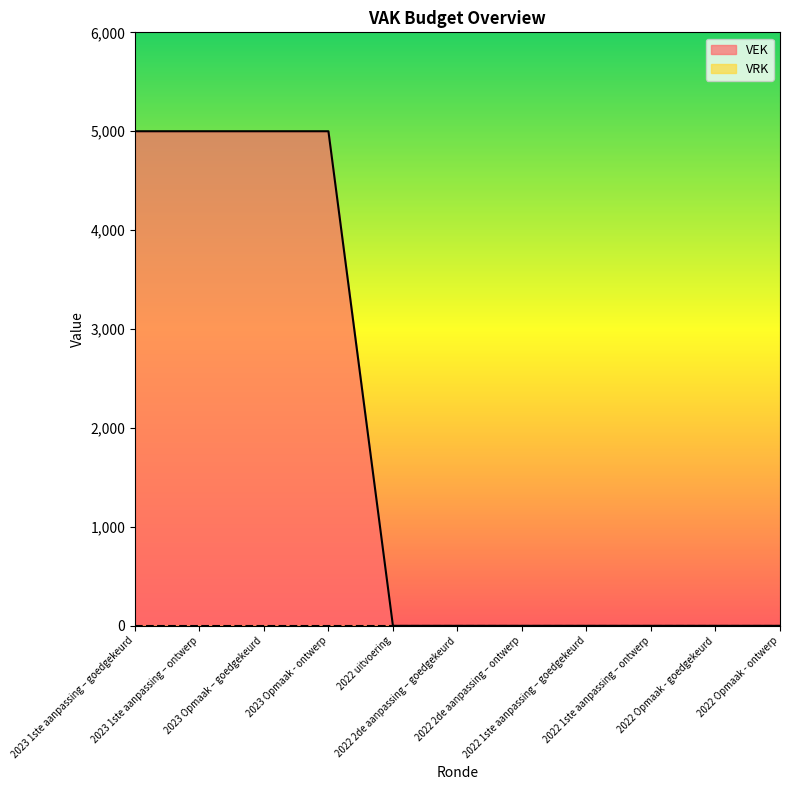

What is the sum of all values?

20000